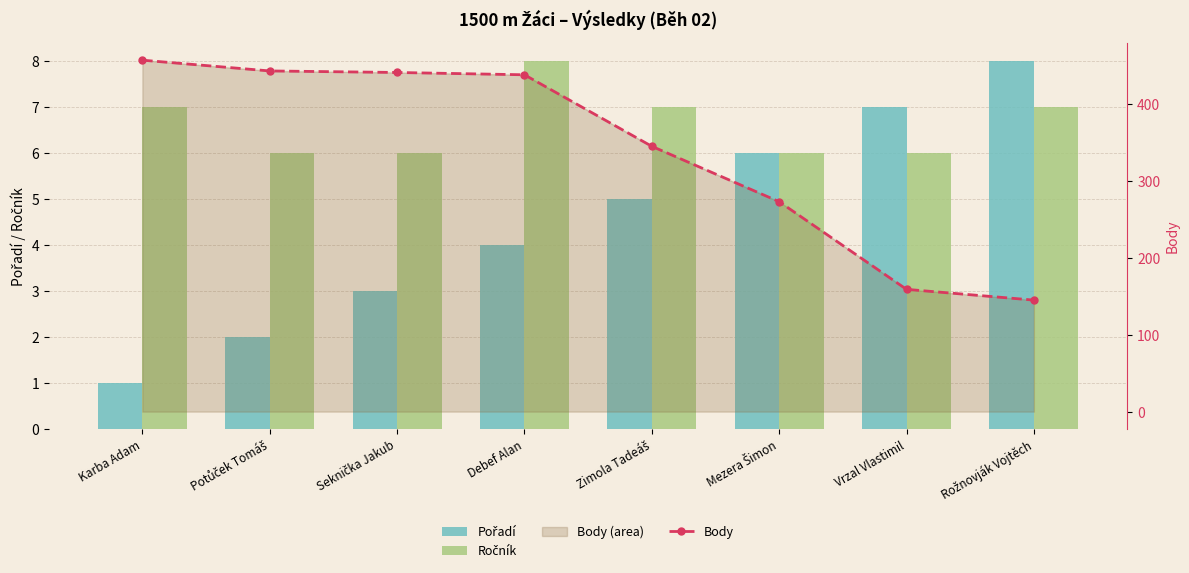

What is the greatest value displayed?

457